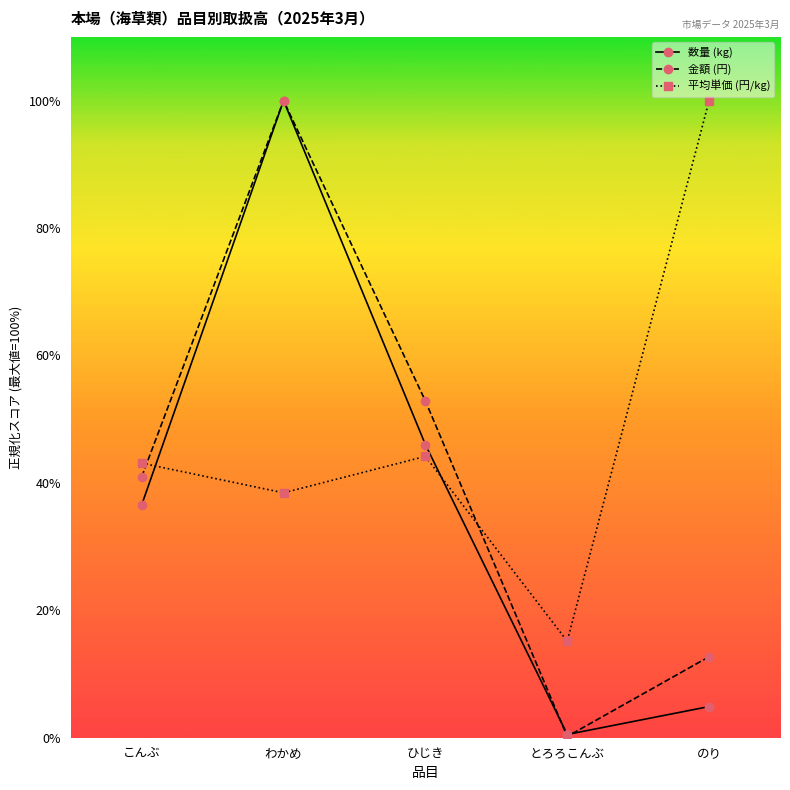

Between which two adjacent categories do 数量 (kg) and 平均単価 (円/kg) first intersect?

こんぶ and わかめ